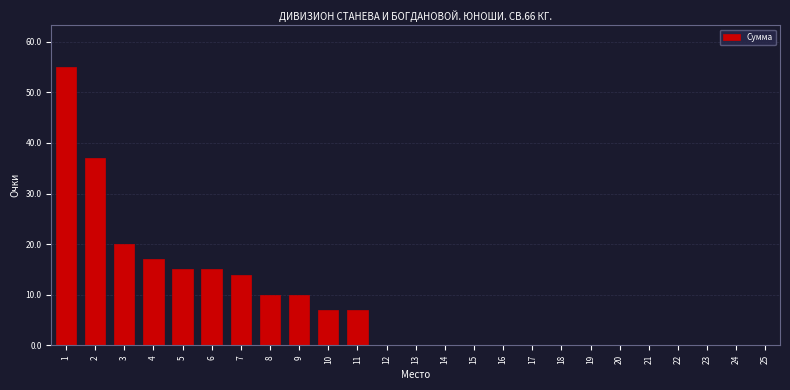

Reading right to left, list all the values displayed in this chart.

25=0	24=0	23=0	22=0	21=0	20=0	19=0	18=0	17=0	16=0	15=0	14=0	13=0	12=0	11=7	10=7	9=10	8=10	7=14	6=15	5=15	4=17	3=20	2=37	1=55